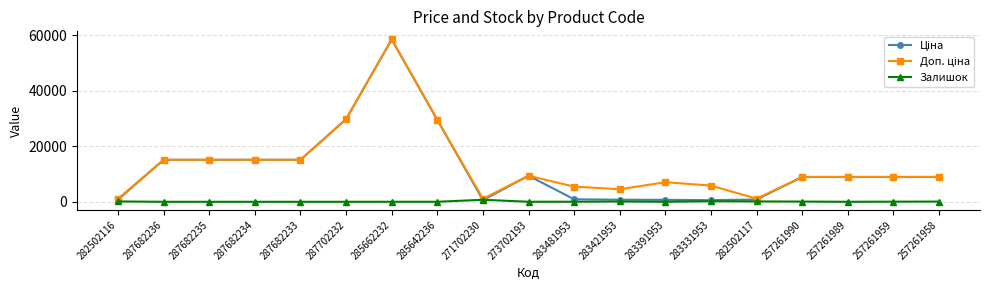

Does the chart have visible grid lines?

Yes